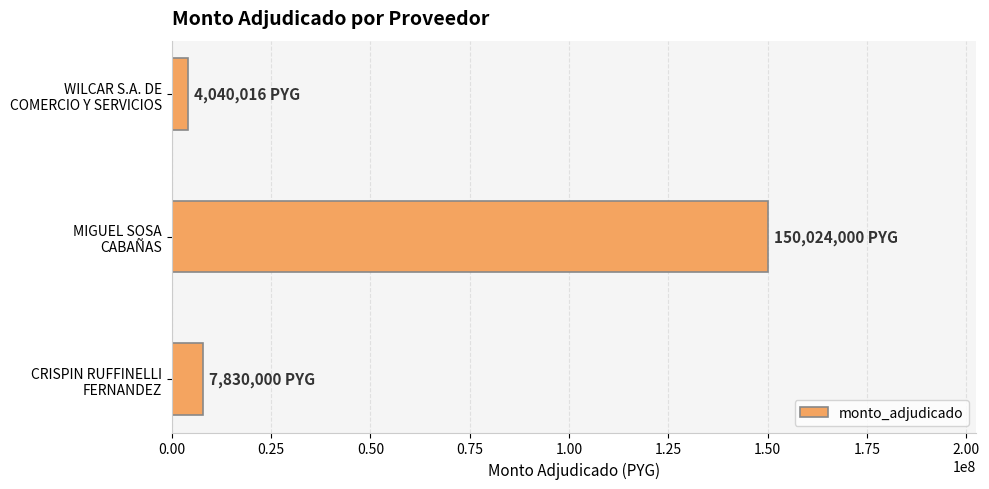

What is the difference between the maximum and minimum values?

145983984